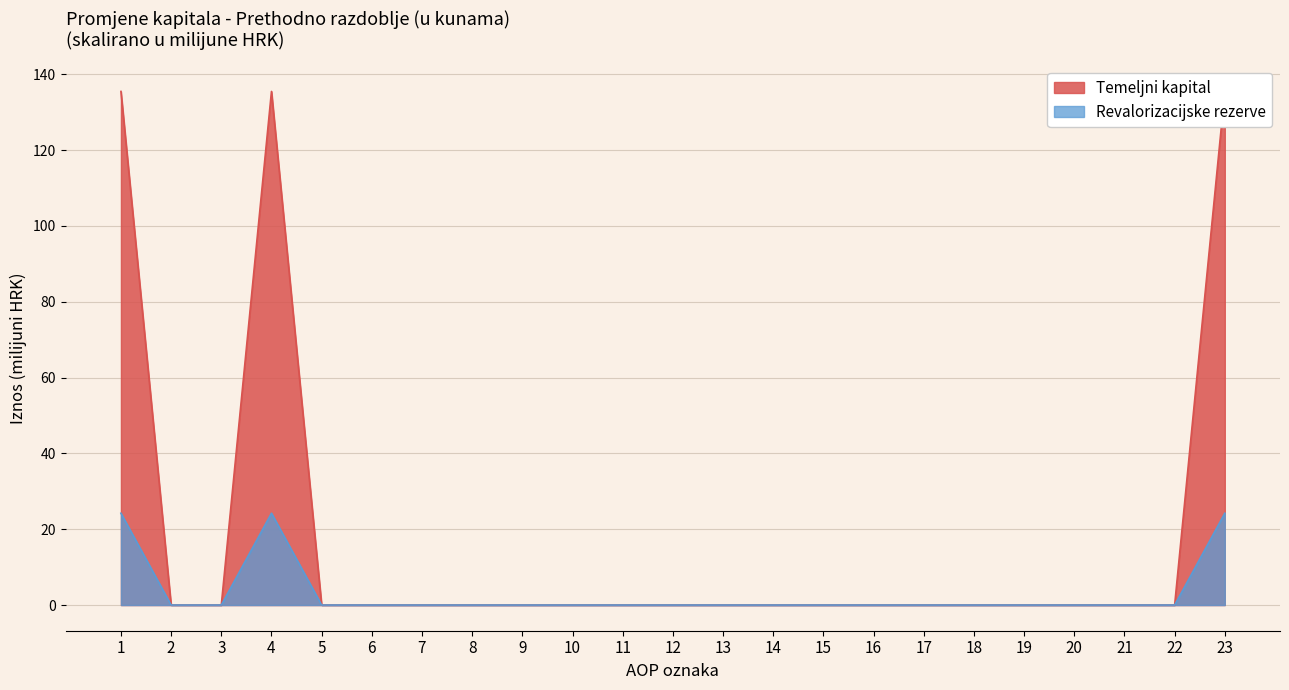

Is it true that Revalorizacijske rezerve equals -15.8 at 11?

False